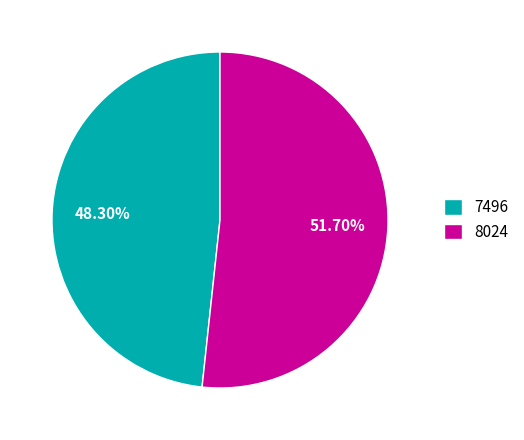

Between 8024 and 7496, which is larger?

8024